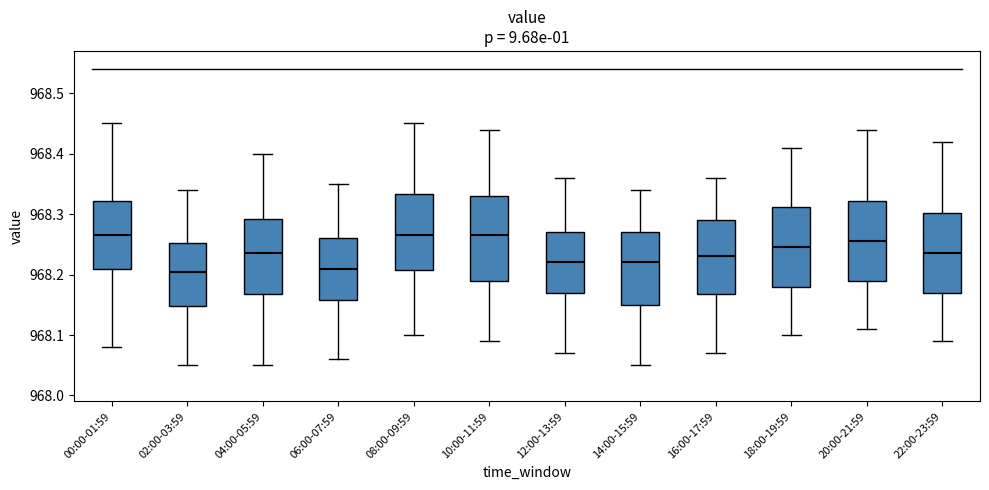

Reading left to right, transcribe this box plot: for each box, give where its median line is, the range the box spans, and where its two whiskers end, as read against the y-axis. The values are not printed on the chart, so give them approximately, as read against the axis.

00:00-01:59: median 968.27, box 968.21 to 968.32, whiskers 968.08 to 968.45
02:00-03:59: median 968.21, box 968.15 to 968.25, whiskers 968.05 to 968.34
04:00-05:59: median 968.24, box 968.17 to 968.29, whiskers 968.05 to 968.40
06:00-07:59: median 968.21, box 968.16 to 968.26, whiskers 968.06 to 968.35
08:00-09:59: median 968.27, box 968.21 to 968.33, whiskers 968.10 to 968.45
10:00-11:59: median 968.27, box 968.19 to 968.33, whiskers 968.09 to 968.44
12:00-13:59: median 968.22, box 968.17 to 968.27, whiskers 968.07 to 968.36
14:00-15:59: median 968.22, box 968.15 to 968.27, whiskers 968.05 to 968.34
16:00-17:59: median 968.23, box 968.17 to 968.29, whiskers 968.07 to 968.36
18:00-19:59: median 968.25, box 968.18 to 968.31, whiskers 968.10 to 968.41
20:00-21:59: median 968.26, box 968.19 to 968.32, whiskers 968.11 to 968.44
22:00-23:59: median 968.24, box 968.17 to 968.30, whiskers 968.09 to 968.42